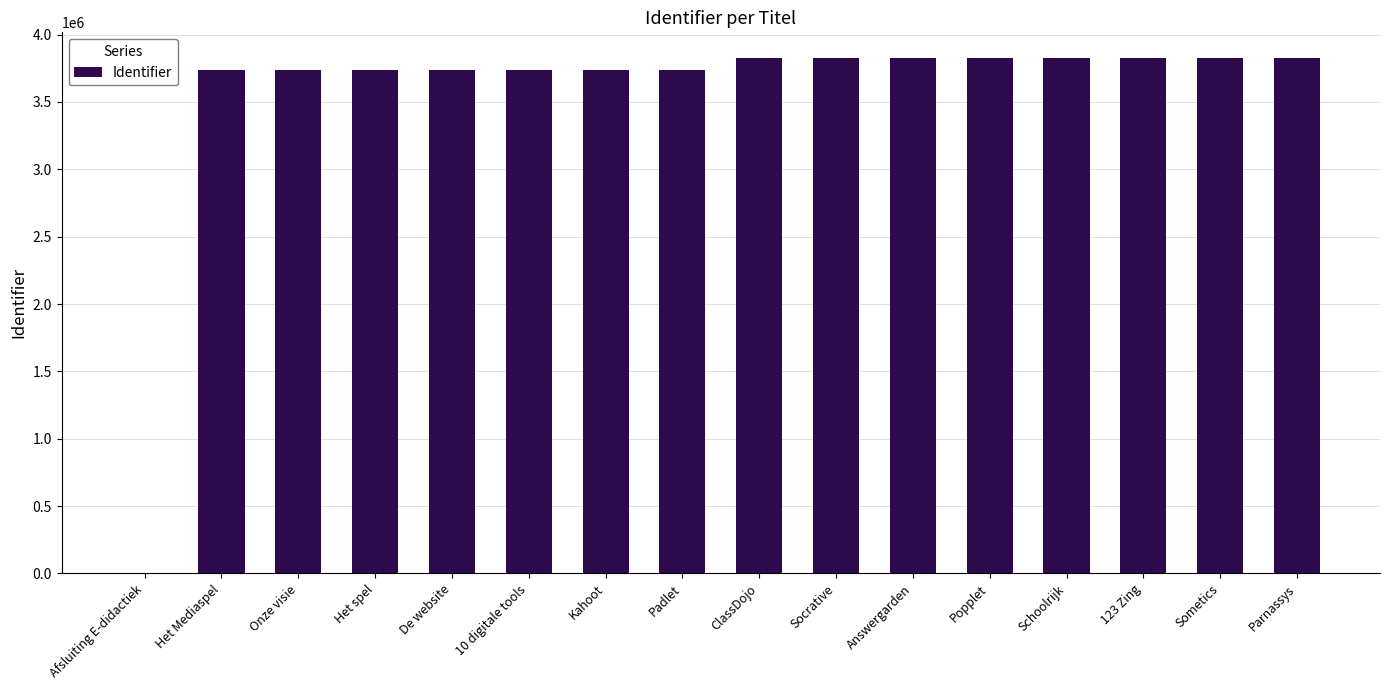

What is the sum of all values?

56765319